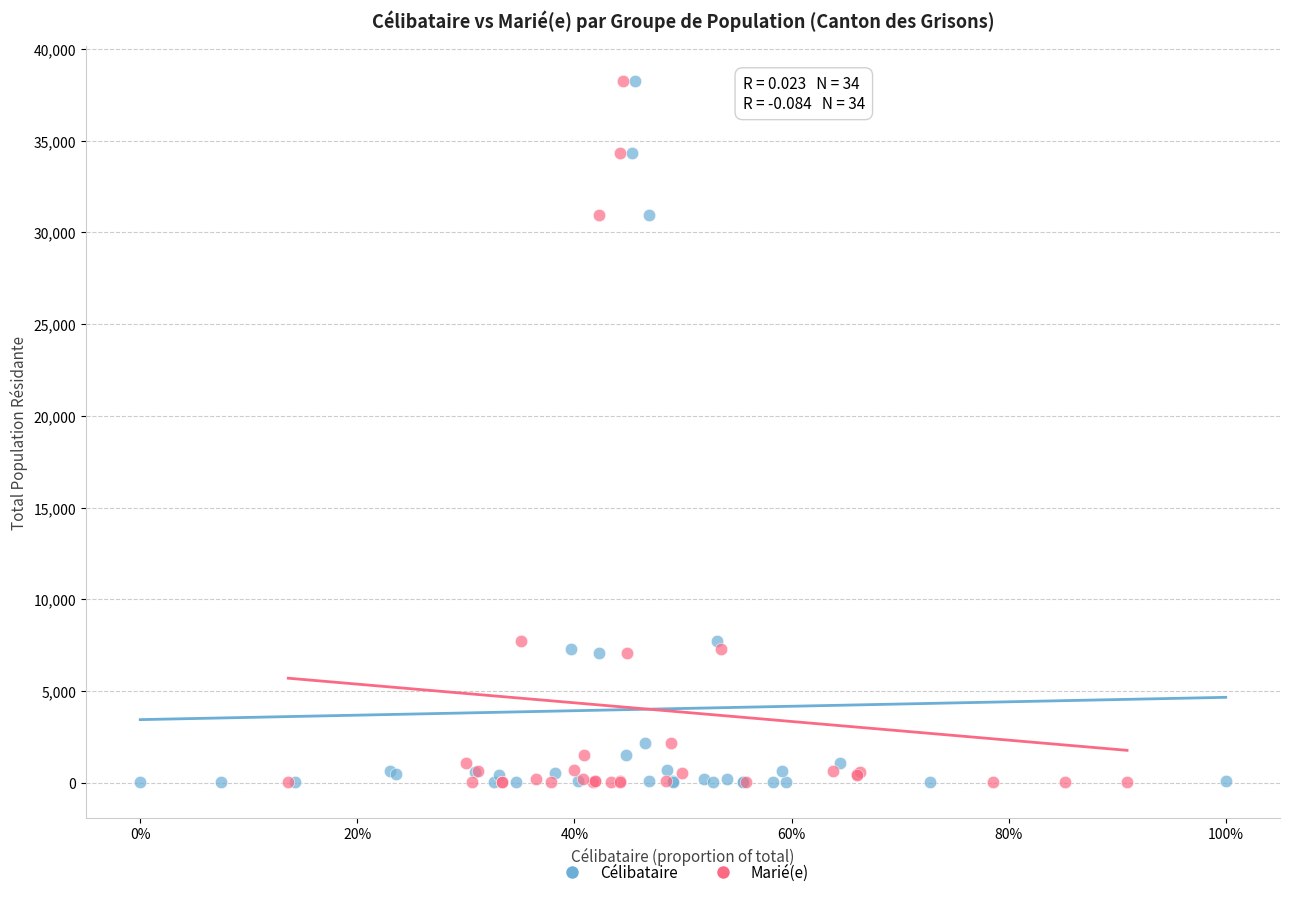

What are all the series names shown in the legend?

Célibataire, Marié(e)